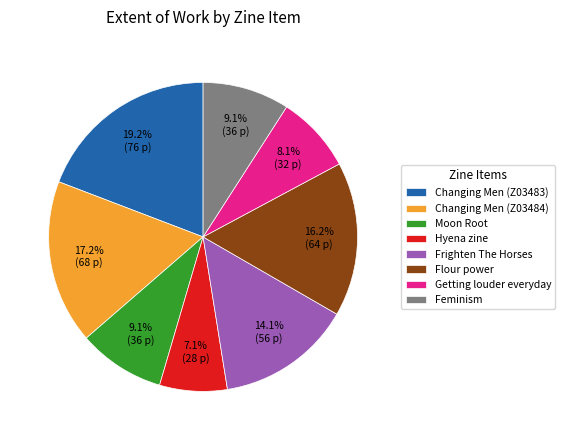

What portion of the pie excludes Feminism?

90.9%